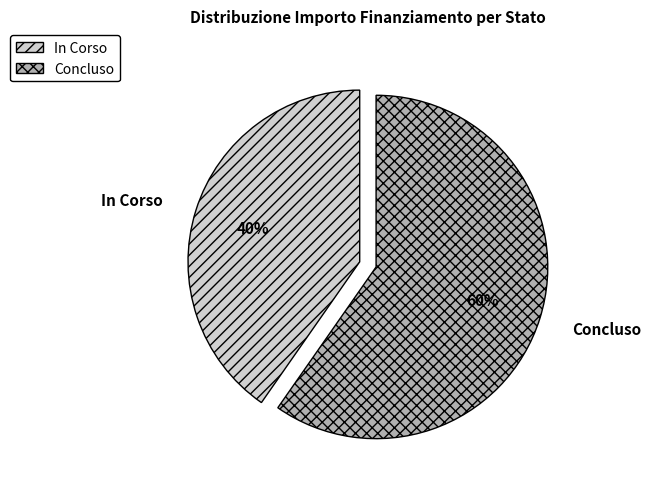

Does any single category account for the majority?

Yes